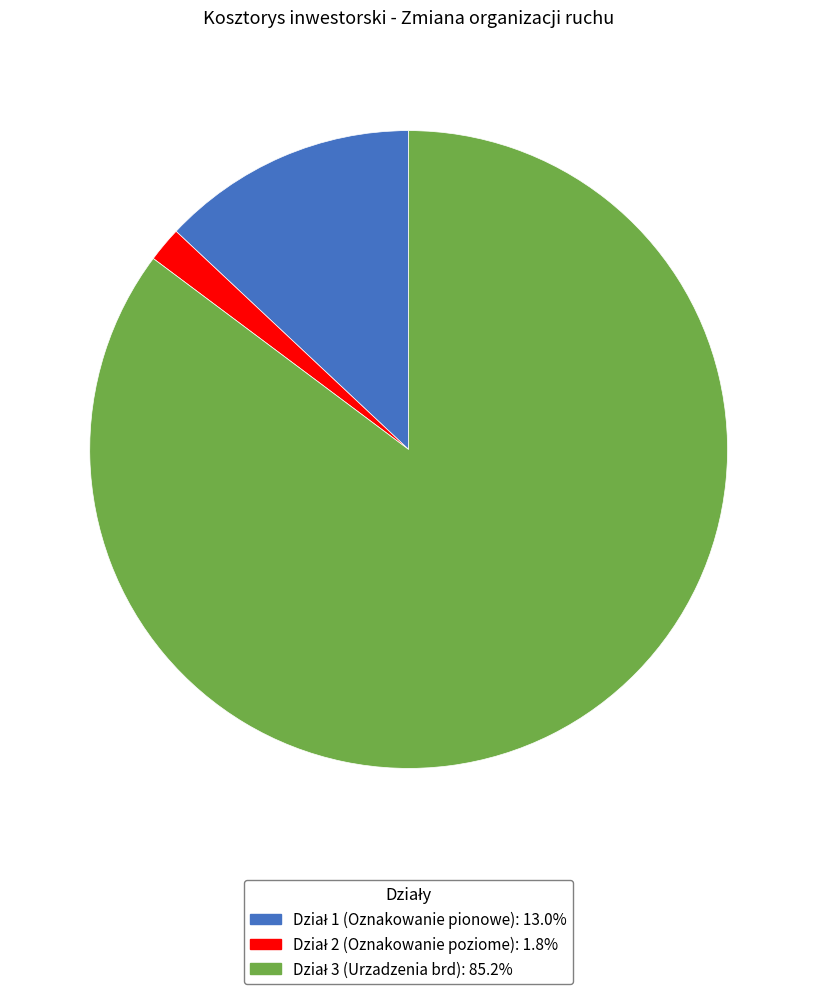

To the nearest percent, what is the combined percentage of Dział 3 (Urzadzenia brd) and Dział 2 (Oznakowanie poziome)?

87%